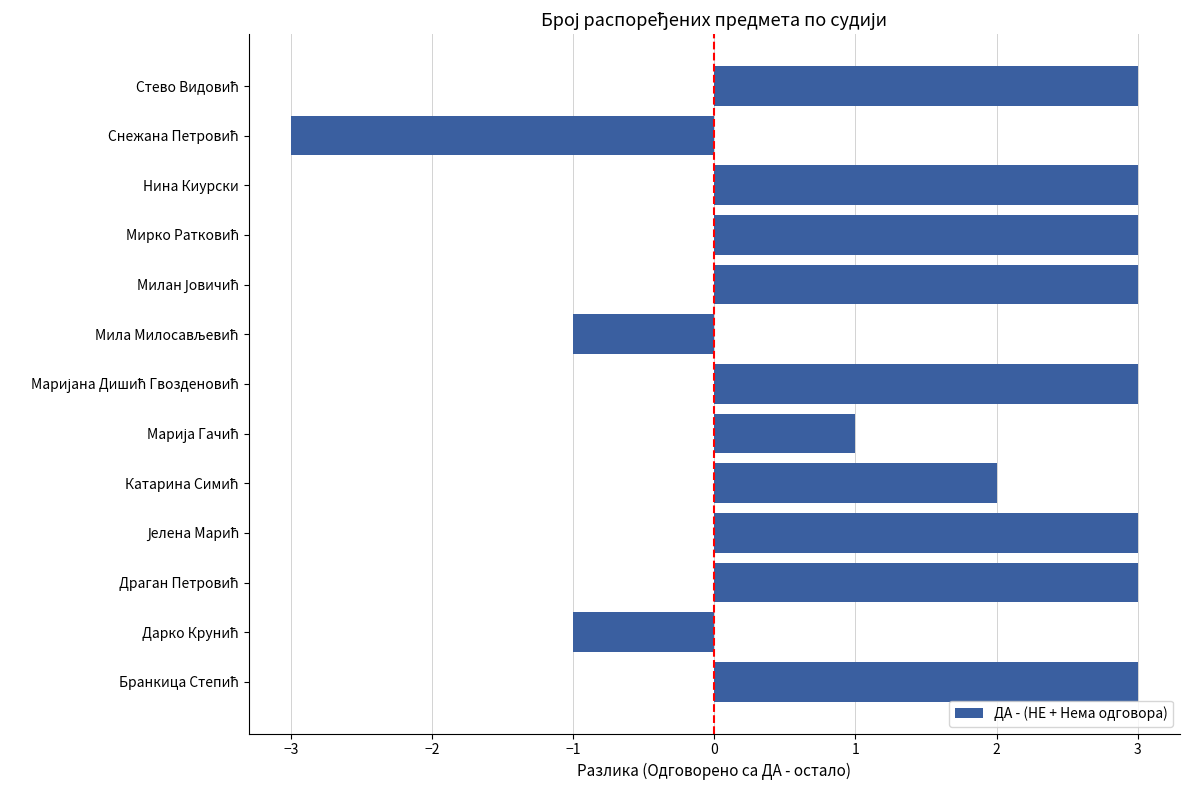

What is the sum of all values?

22